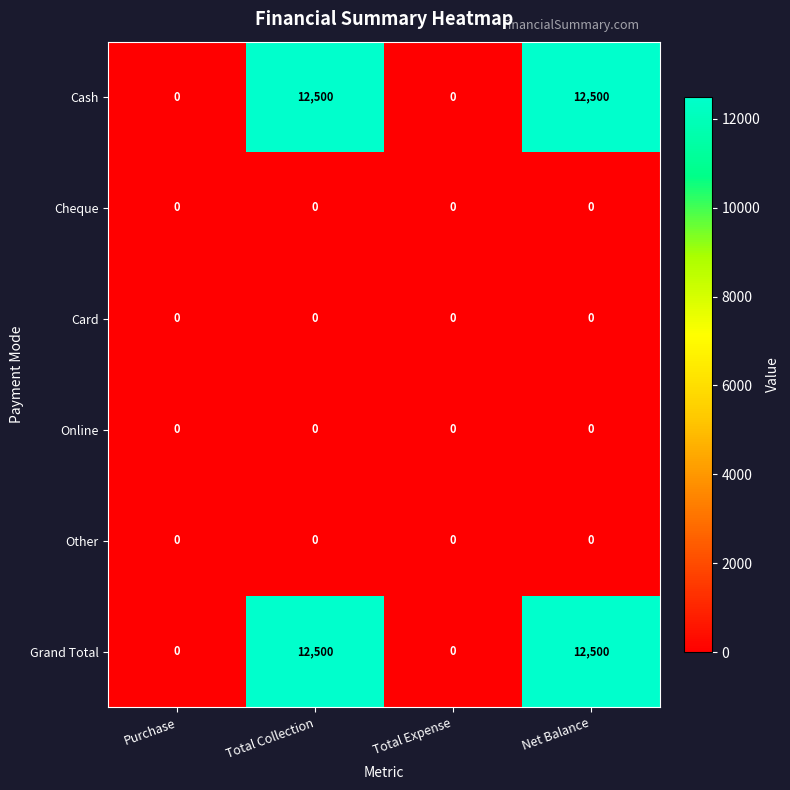

What is the greatest value displayed?

12500